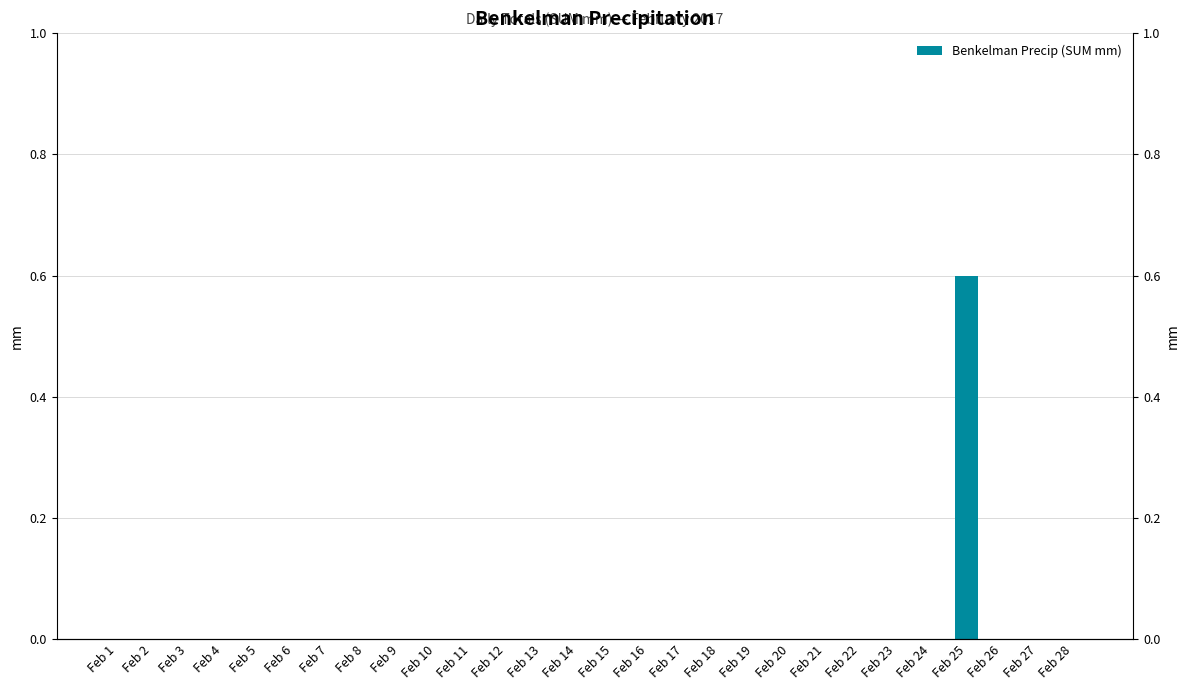

How many values are between 0 and 1?

28